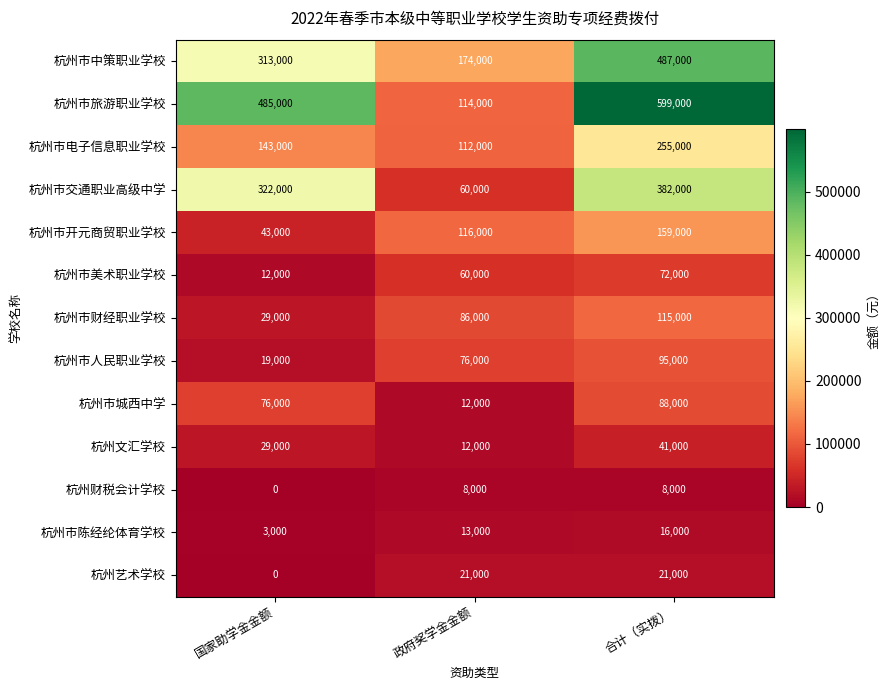

List the series in order of their peak value, lowest first.

杭州财税会计学校, 杭州市陈经纶体育学校, 杭州艺术学校, 杭州文汇学校, 杭州市美术职业学校, 杭州市城西中学, 杭州市人民职业学校, 杭州市财经职业学校, 杭州市开元商贸职业学校, 杭州市电子信息职业学校, 杭州市交通职业高级中学, 杭州市中策职业学校, 杭州市旅游职业学校